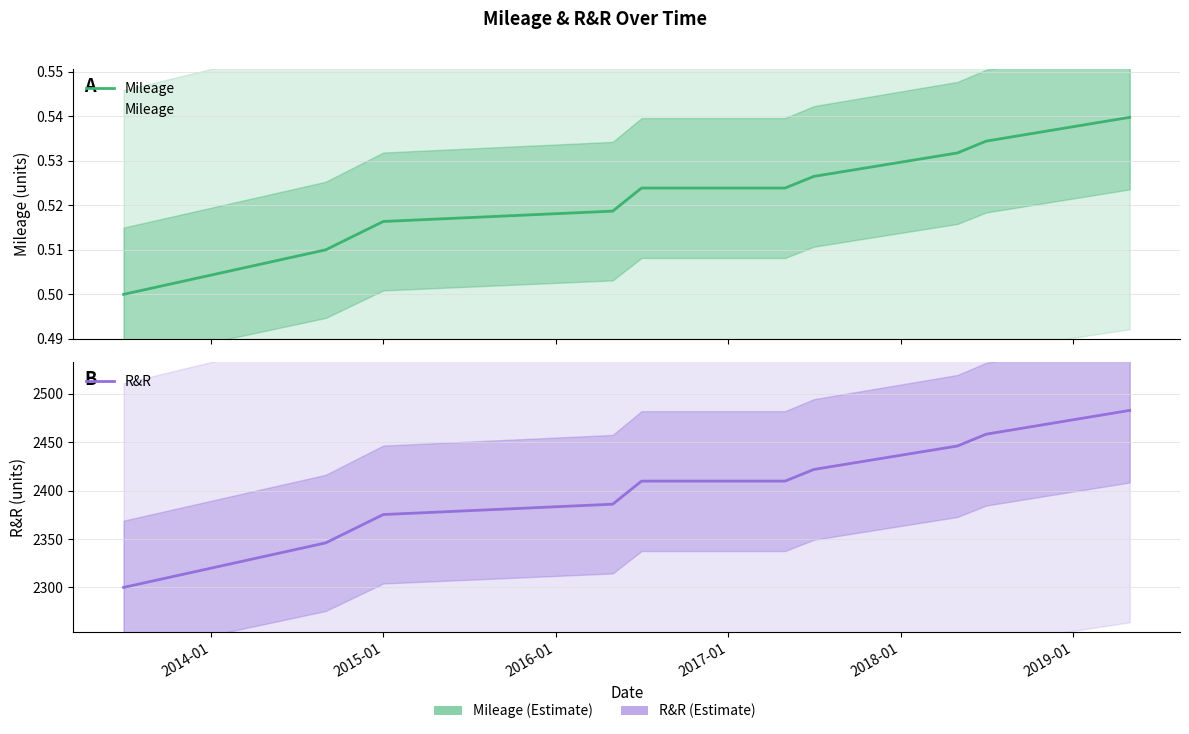

What is the lowest value of the Mileage series?

0.5